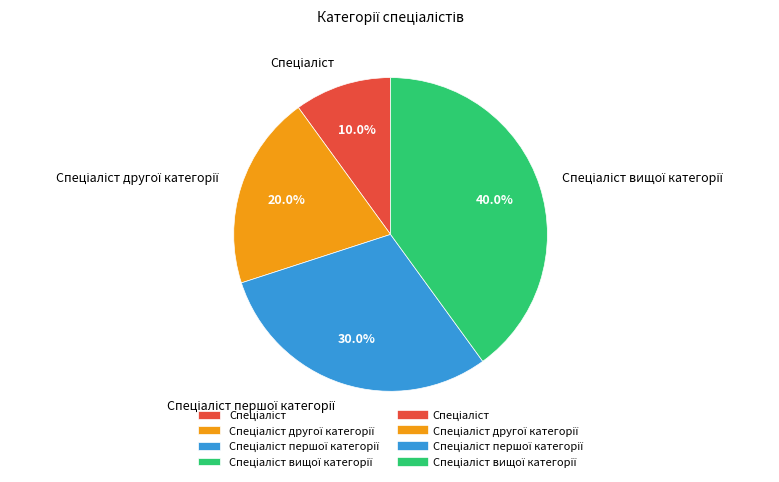

Is there any slice that represents more than half of the pie?

No